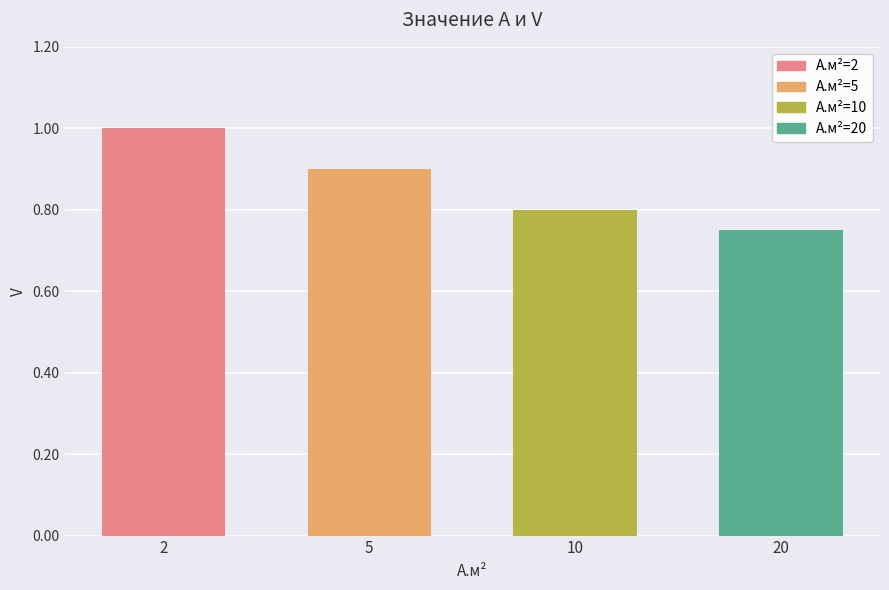

Which has a higher value, 5 or 10?

5